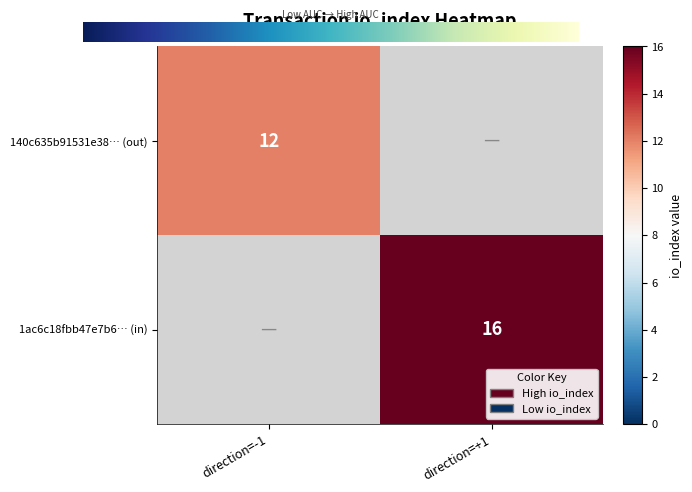

Is the value of 140c635b91531e38… (out) at direction=-1 greater than the value of 1ac6c18fbb47e7b6… (in) at direction=+1?

No